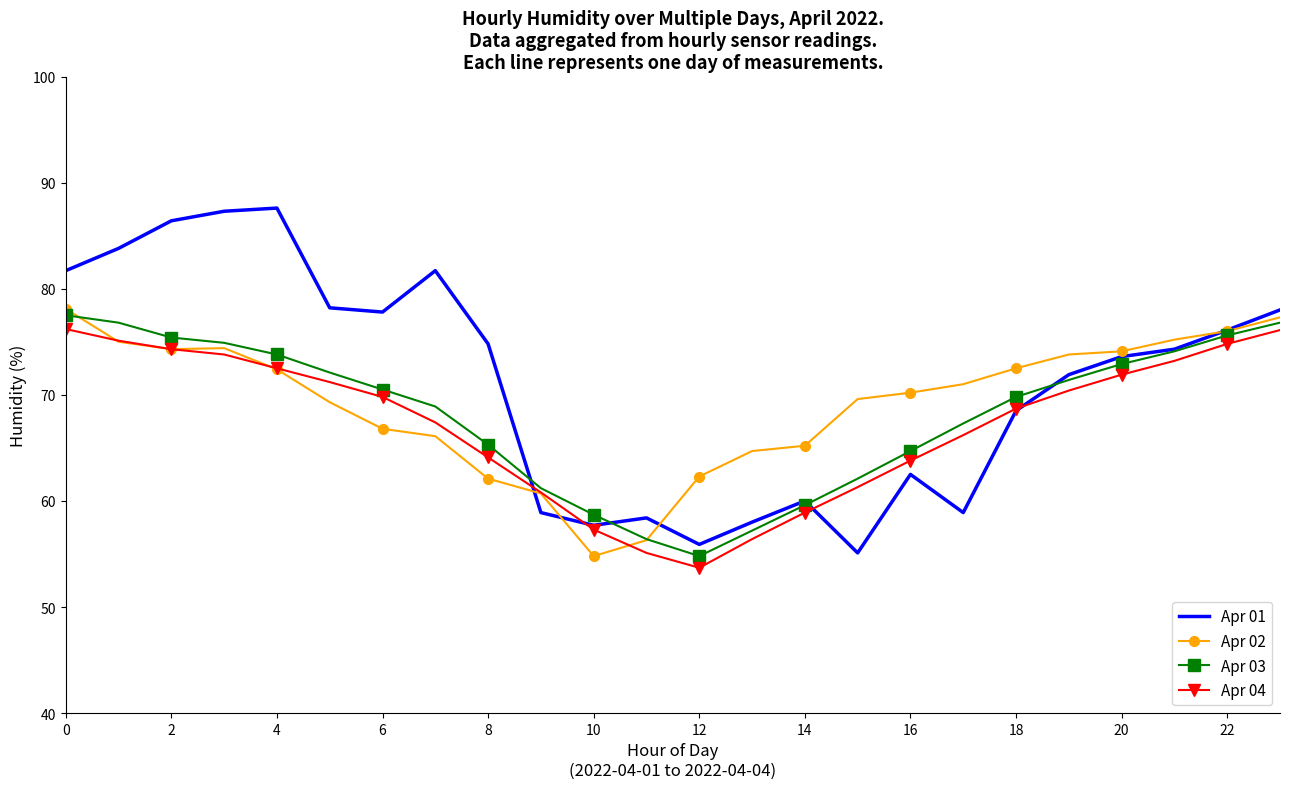

What is the smallest value displayed?

53.7